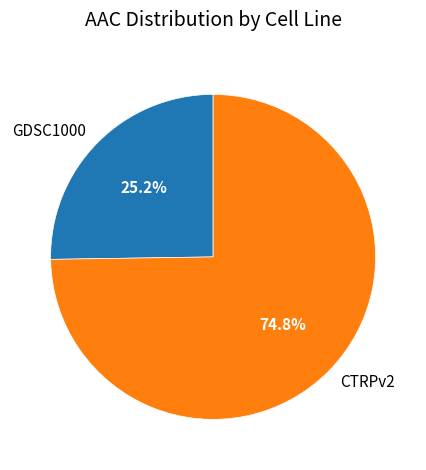

What percentage is the CTRPv2 slice, to the nearest percent?

75%